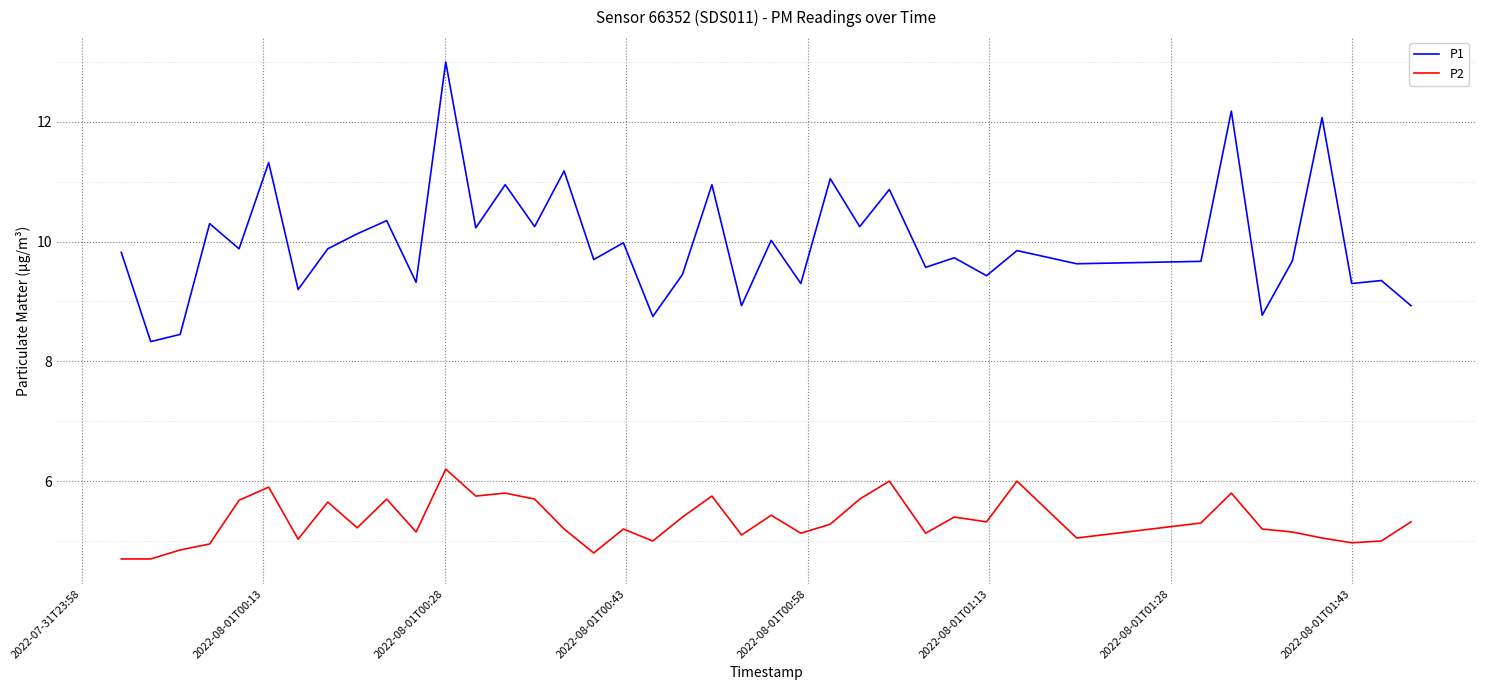

What is the smallest value displayed?

4.7